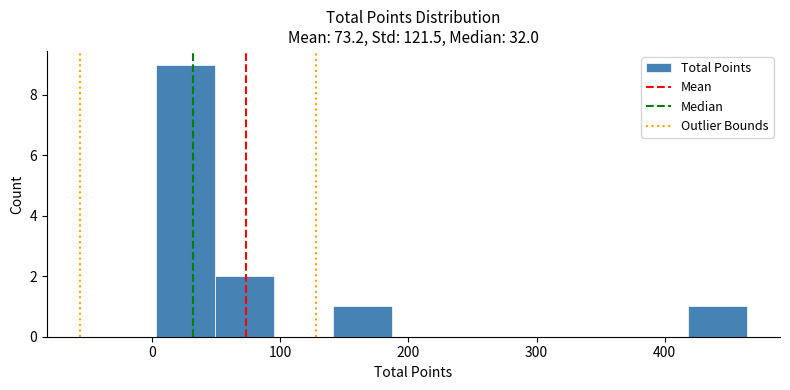

Over which range of the x-axis is the bar tallest?

0 to 50